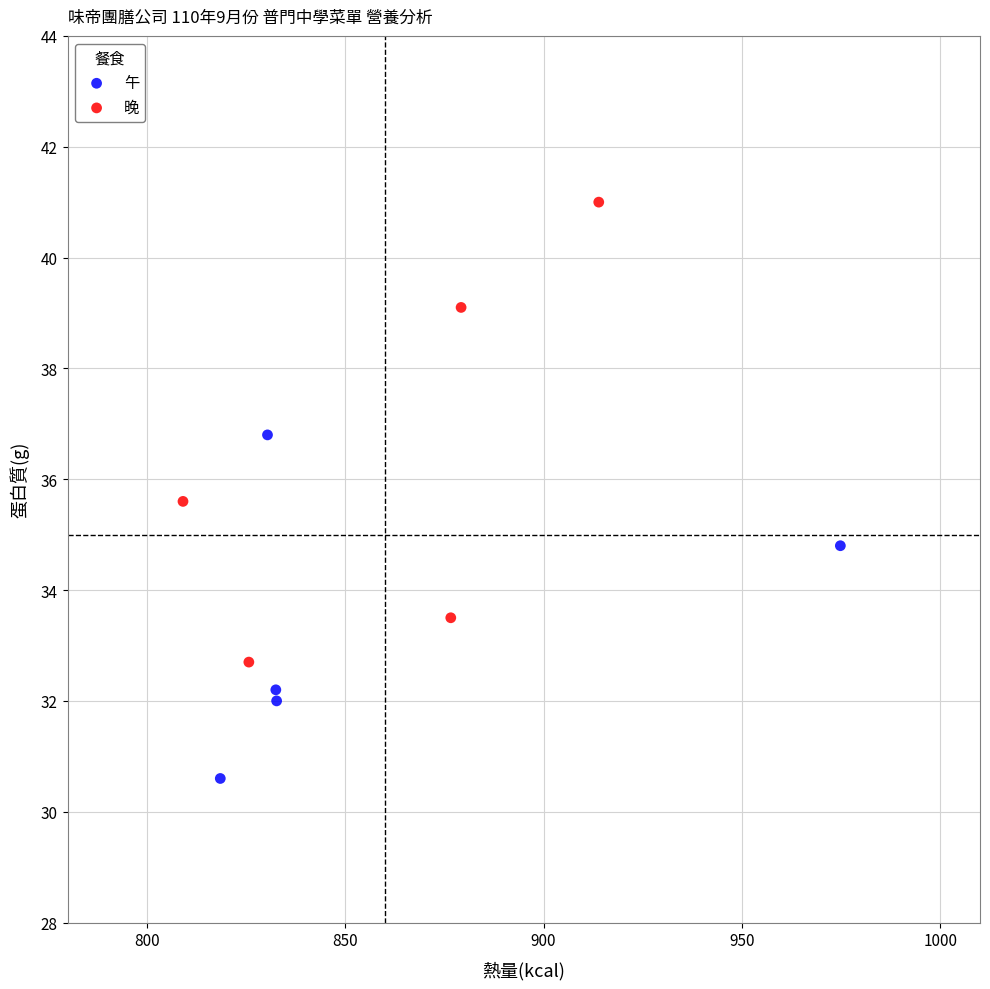

Which series contains the lowest Y value?

午